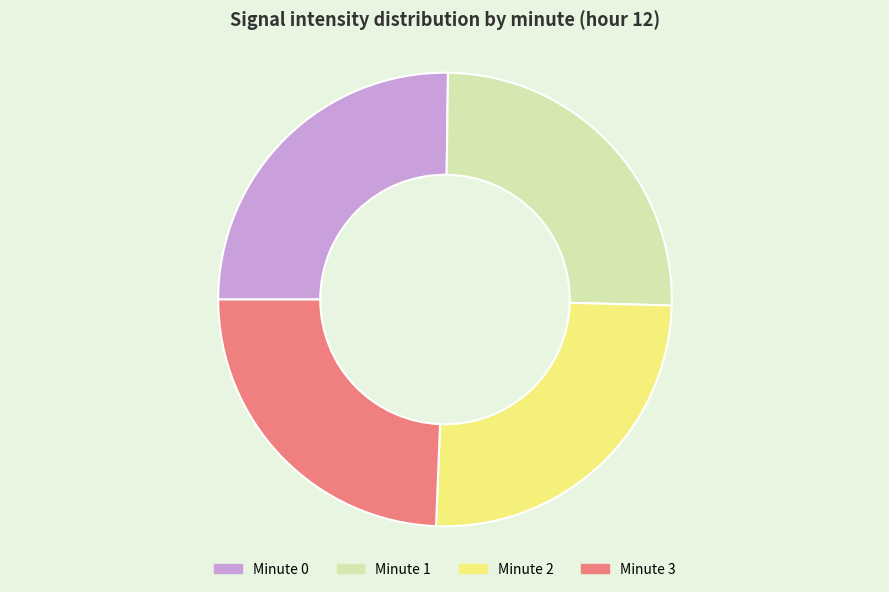

How many segments does this pie chart have?

4